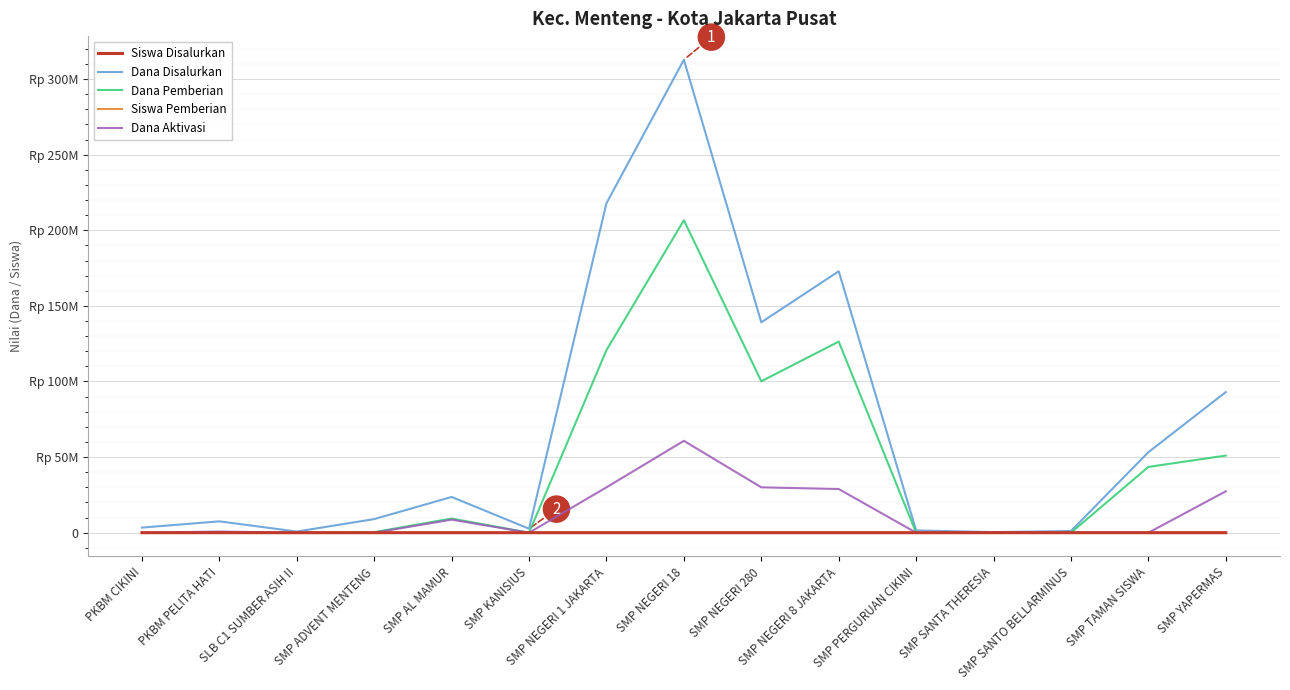

What is the value of the Siswa Disalurkan point at the 9th from the left?

234